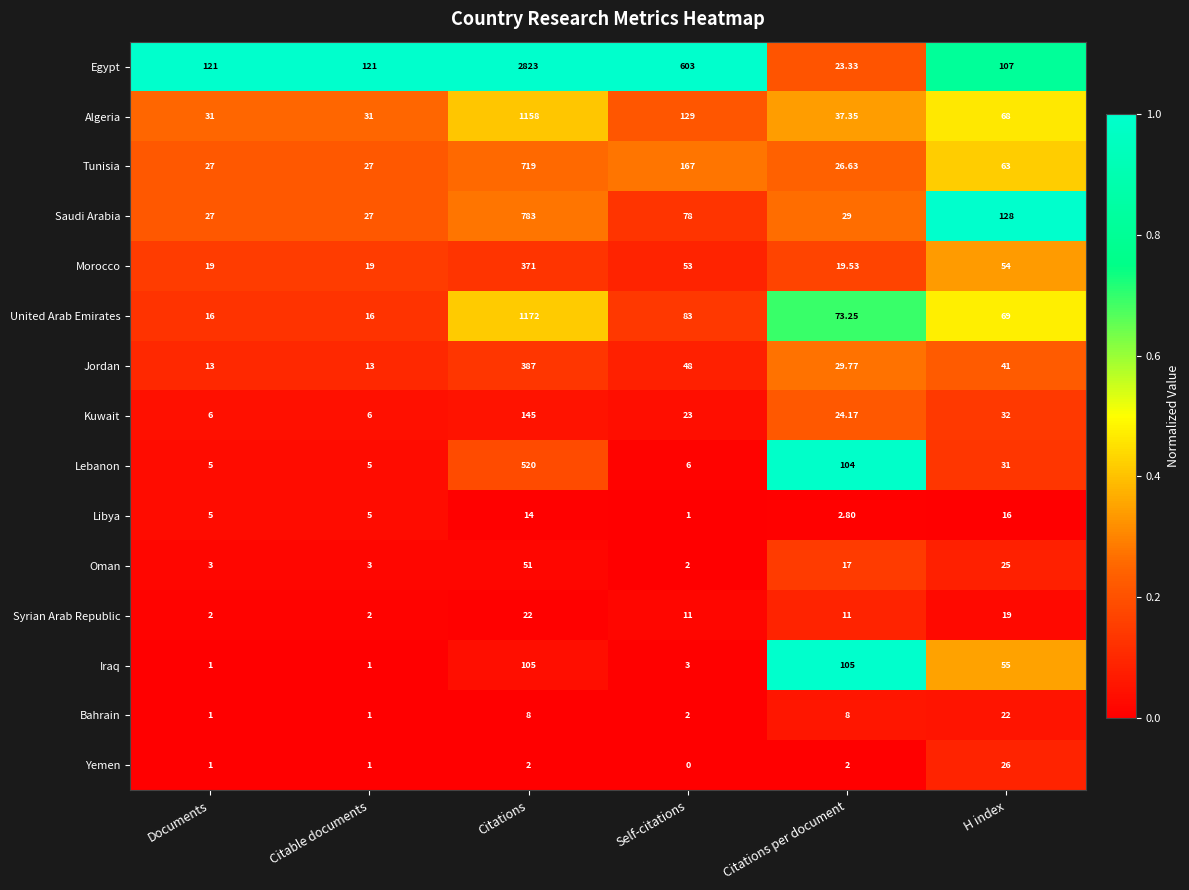

What is the total value across all series at Citations per document?

512.8